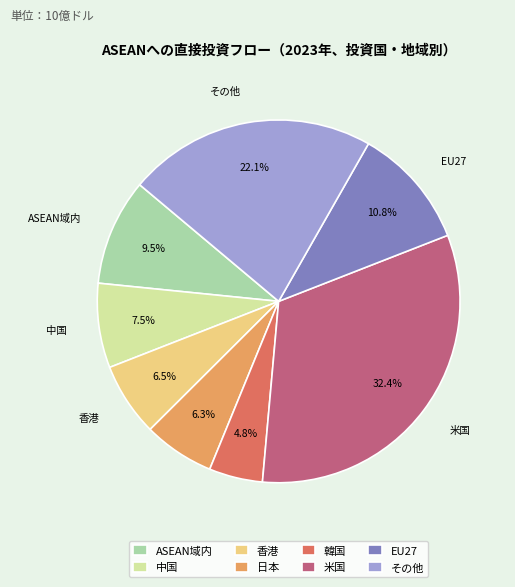

Is it true that 米国 is 22% of the pie?

False